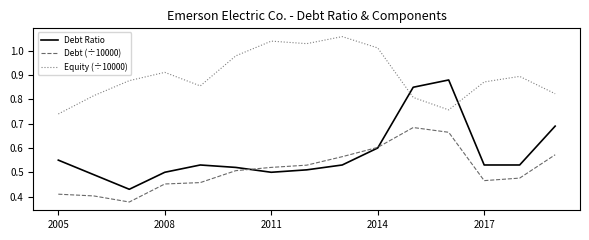

Which series has the largest total across all categories?

Equity (÷10000)